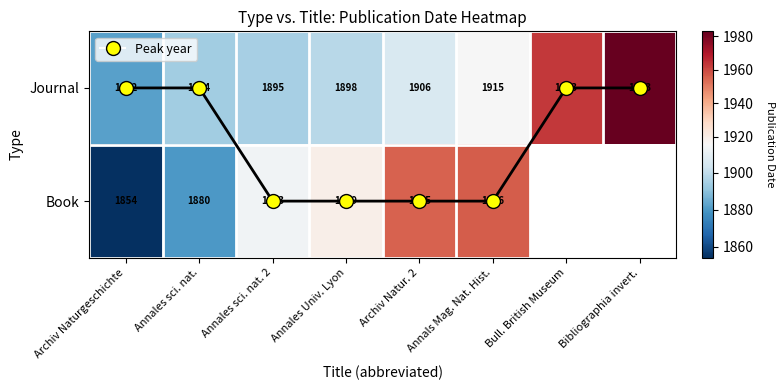

At how many categories does at least one series exceed 207?

8